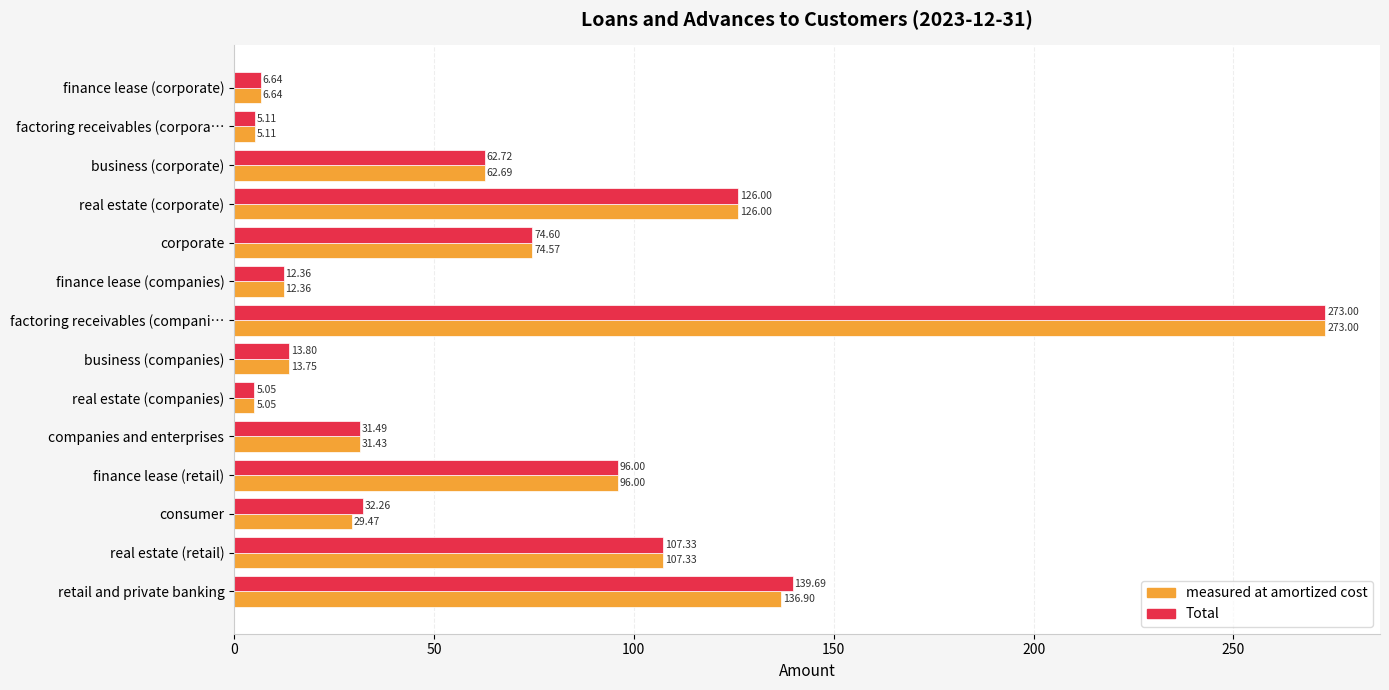

Rank the series at consumer from highest to lowest value.

Total, measured at amortized cost